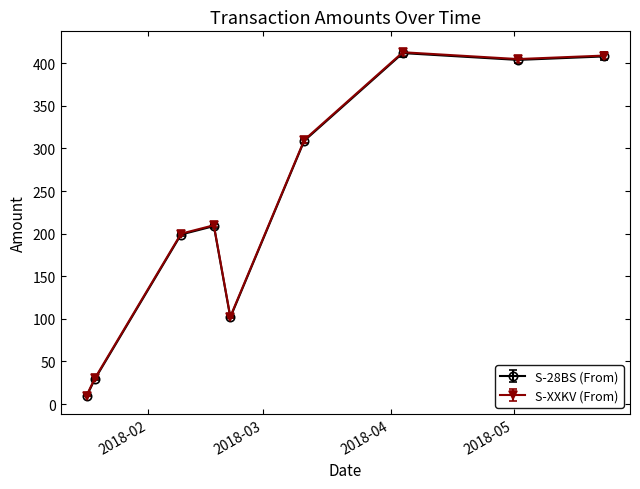

What are all the series names shown in the legend?

S-28BS (From), S-XXKV (From)